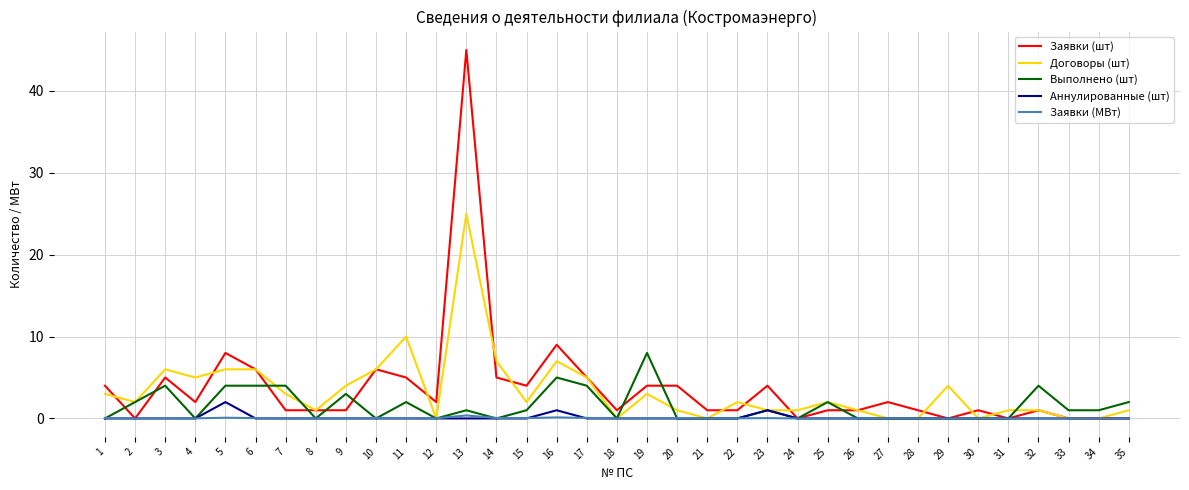

Which category has the highest value in the Выполнено (шт) series?

19